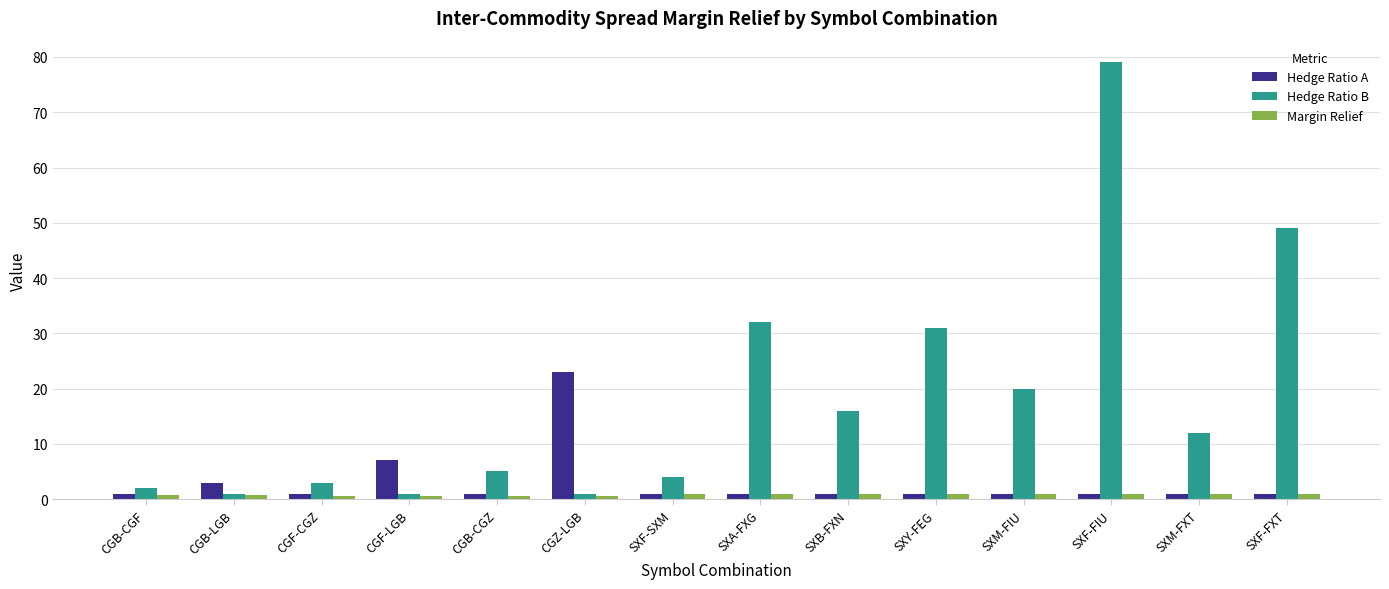

What is the smallest value displayed?

0.5